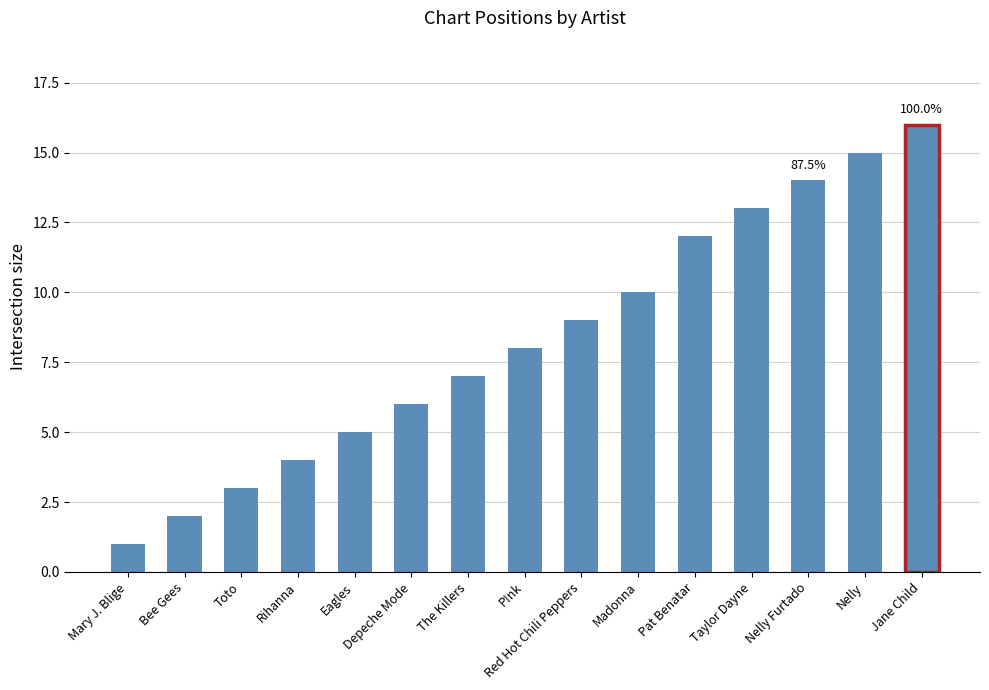

The value at Mary J. Blige is 1. True or false?

True